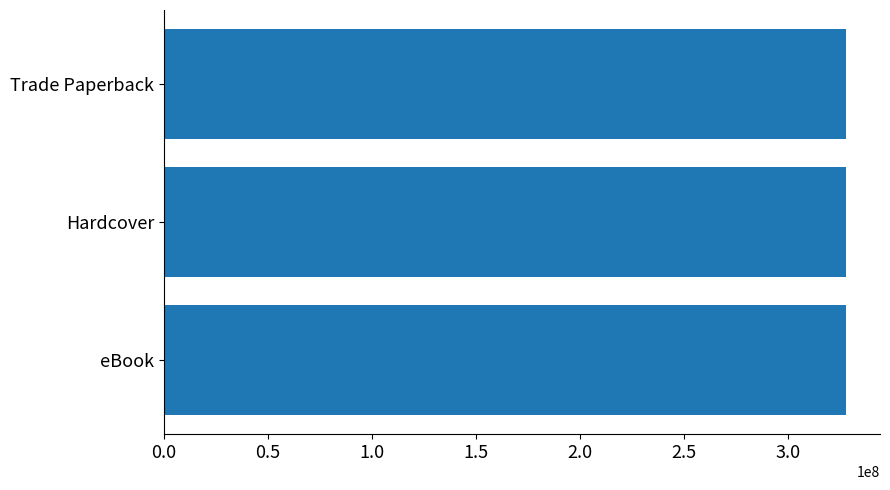

Are the bars grouped side by side (vs. stacked)?

No